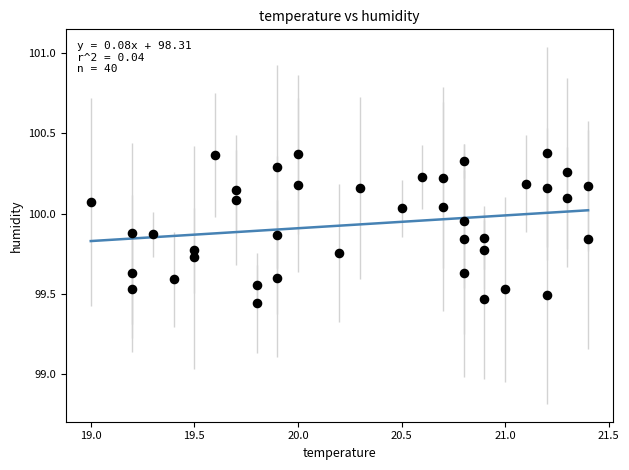

What is the range of X values (max minus min)?

2.4